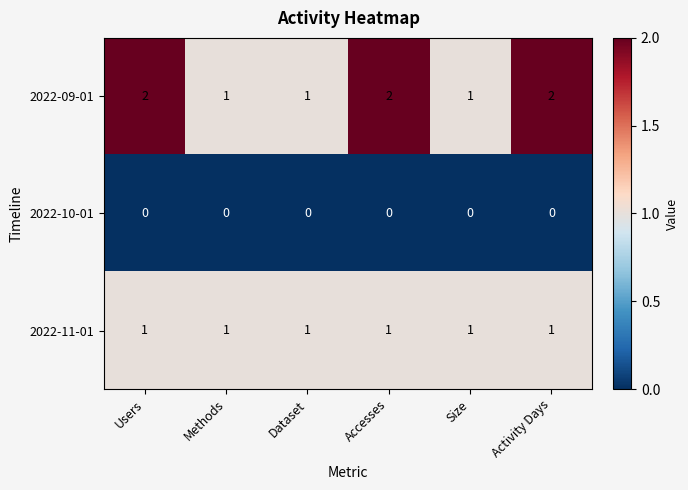

Rank the series at Users from highest to lowest value.

2022-09-01, 2022-11-01, 2022-10-01